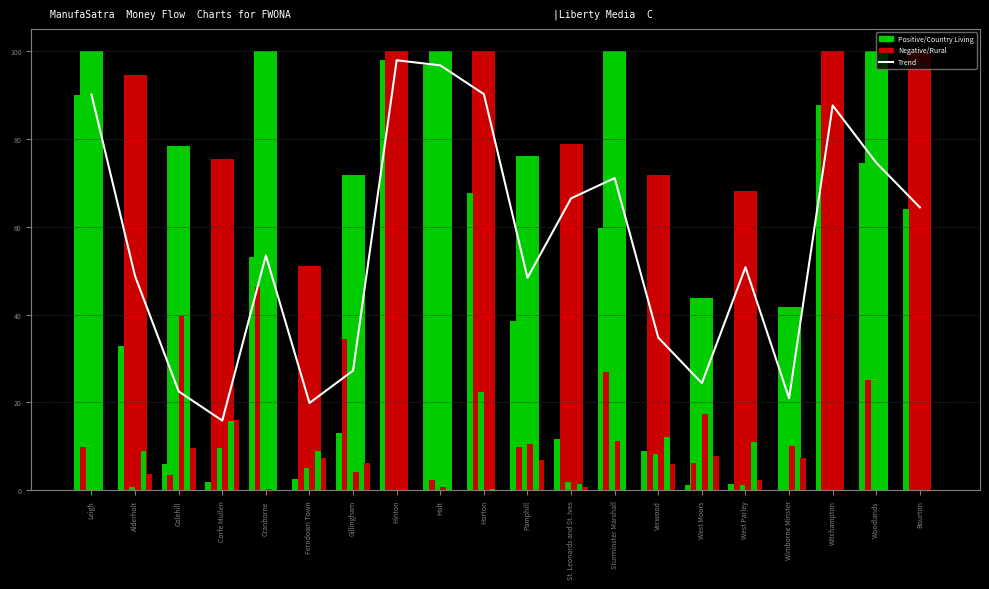

How many groups of bars are there?

20